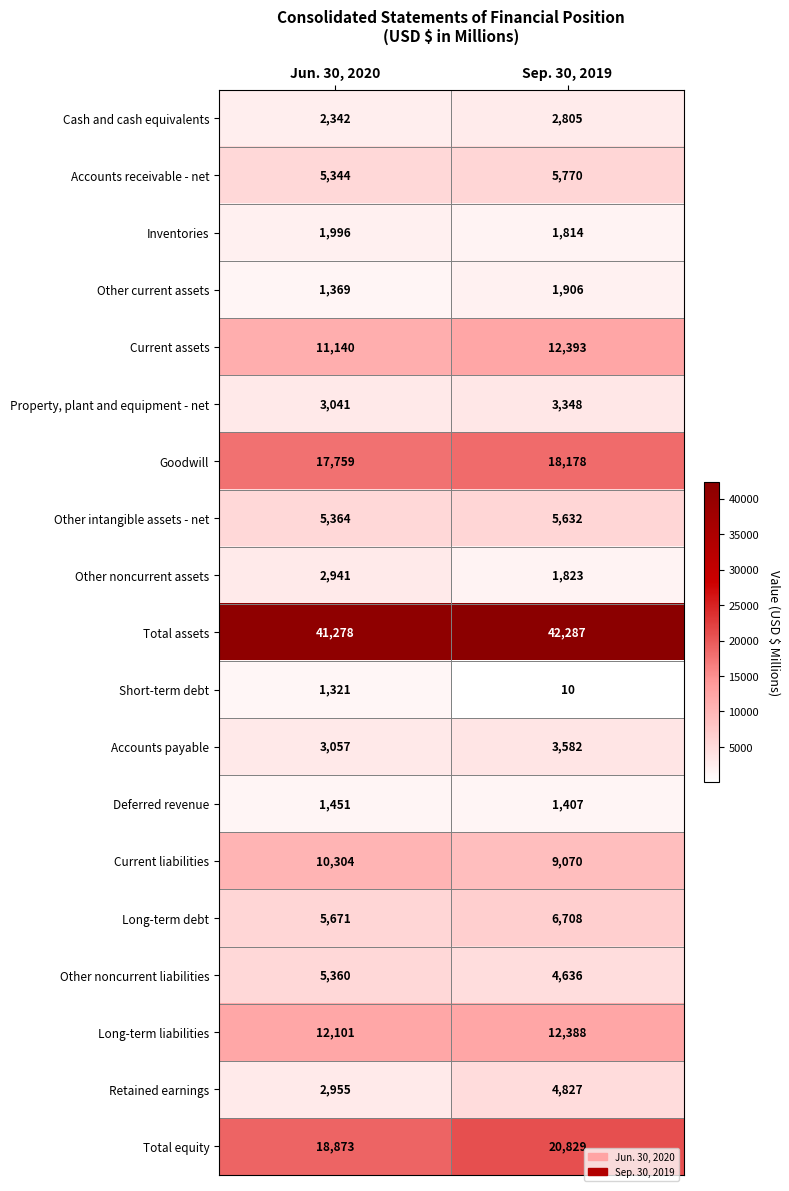

How many series are shown in this chart?

19